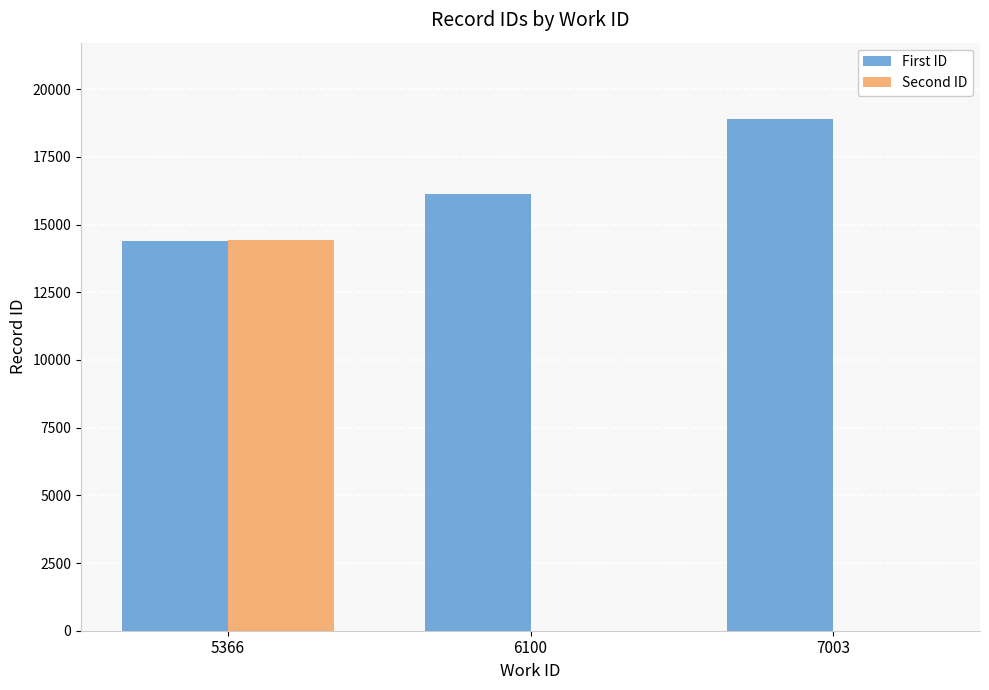

What value does the First ID series have at 6100?

16130